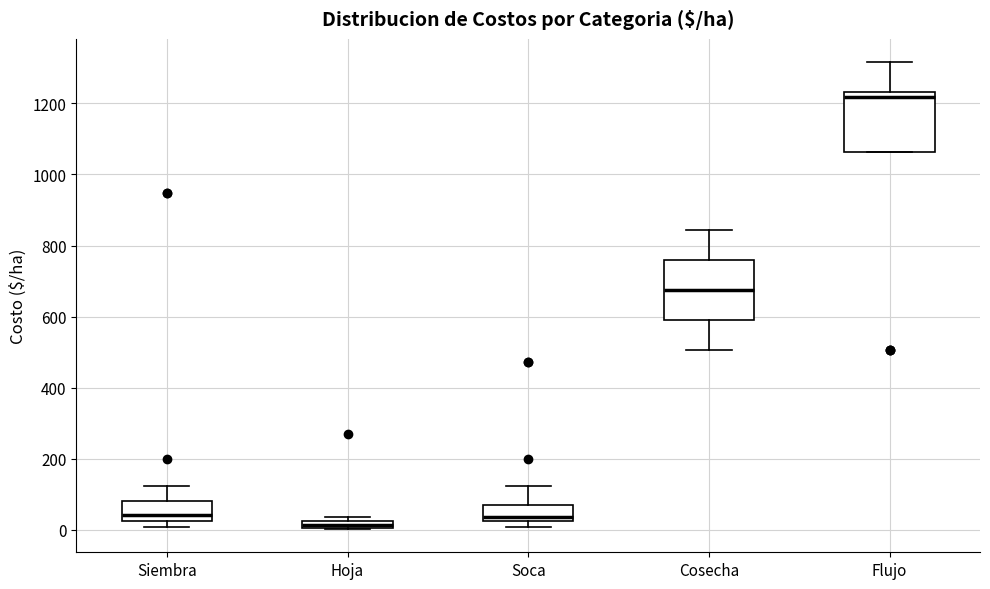

Which box has the lowest median line?

Hoja